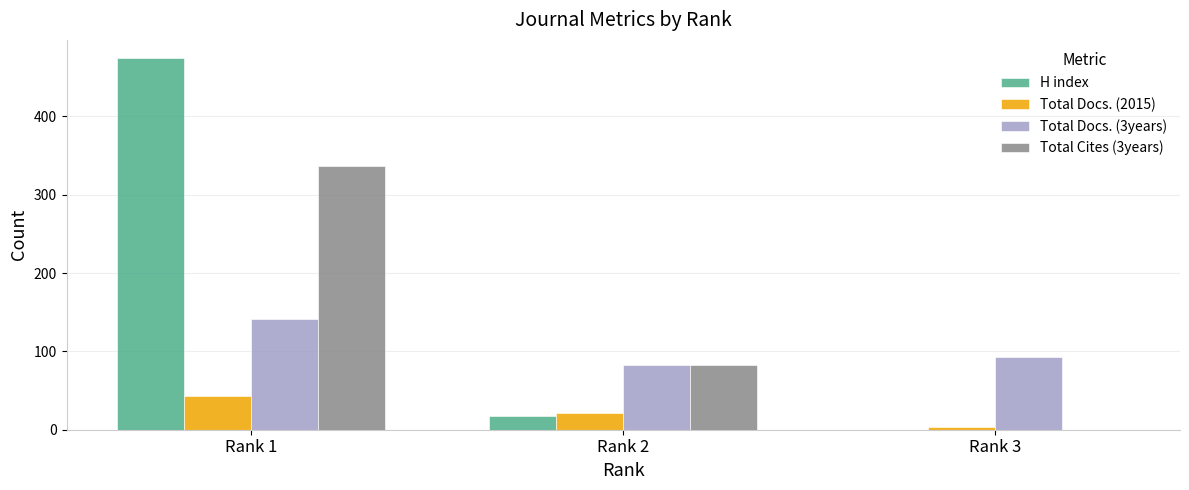

What value does the Total Docs. (3years) series have at Rank 2, to the nearest 10?

80